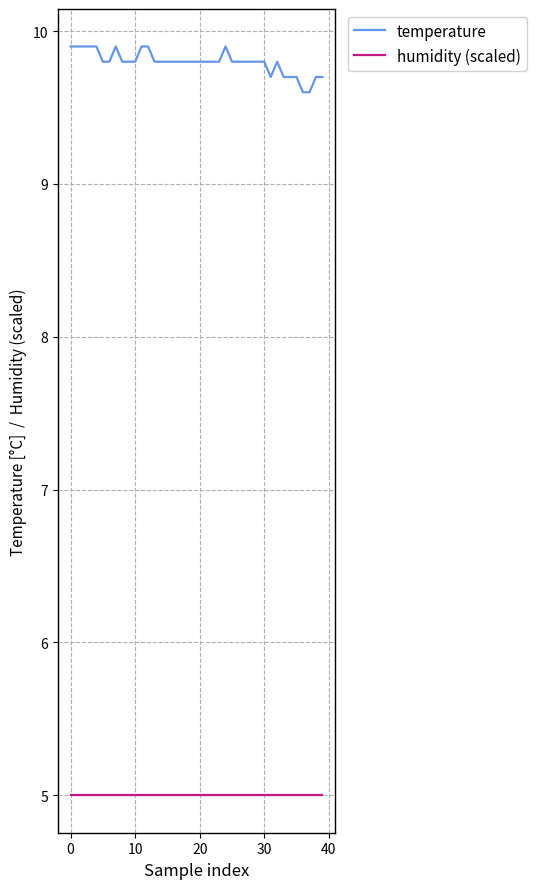

True or false: temperature and humidity (scaled) intersect in this chart.

False